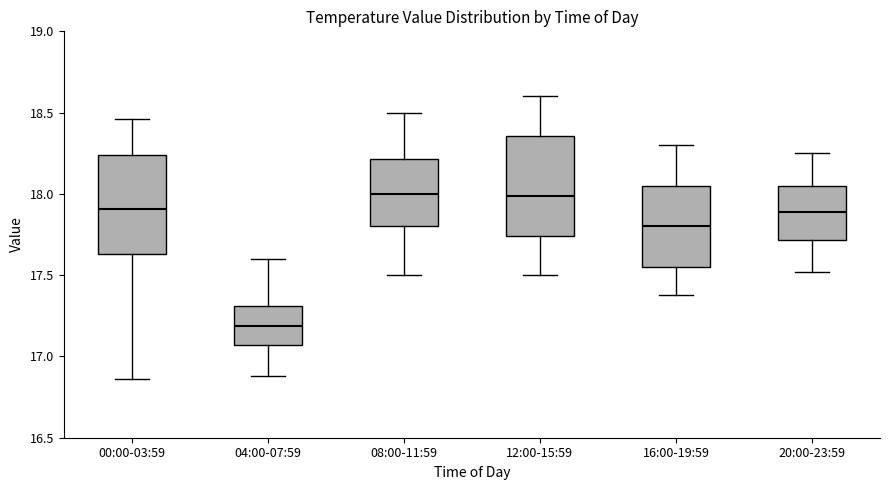

Which box has the lowest median line?

04:00-07:59